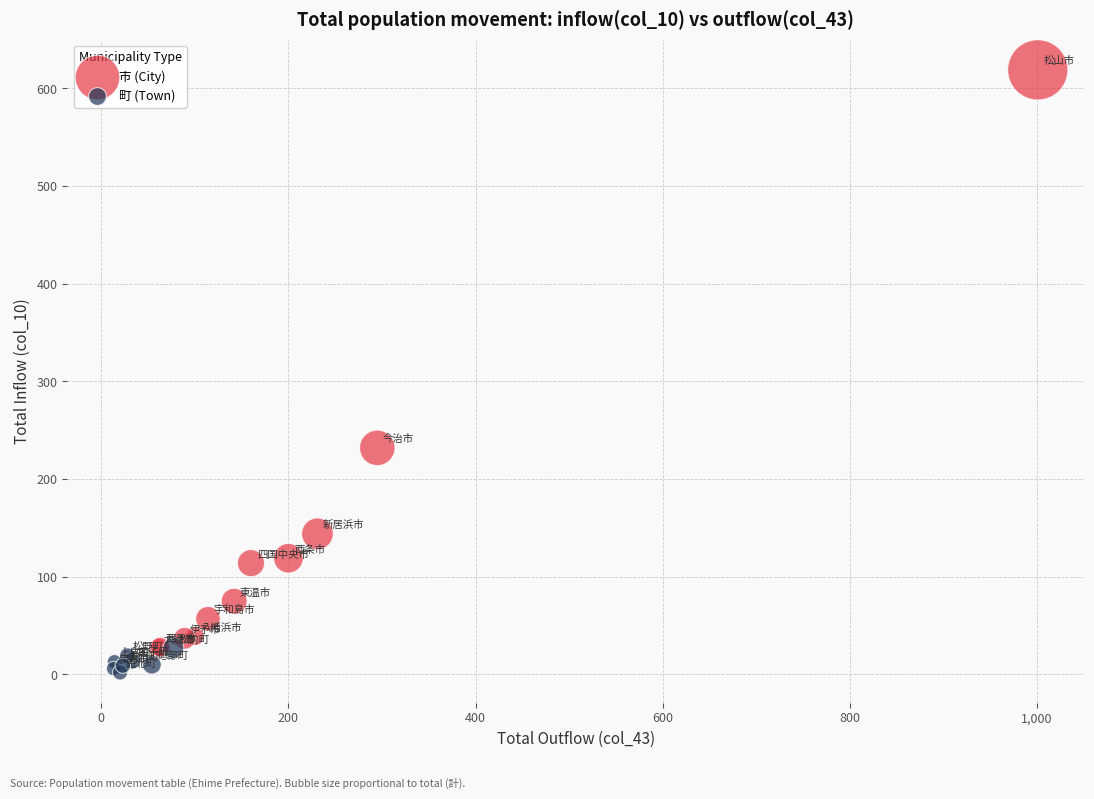

Which series reaches the maximum Y coordinate?

市 (City)